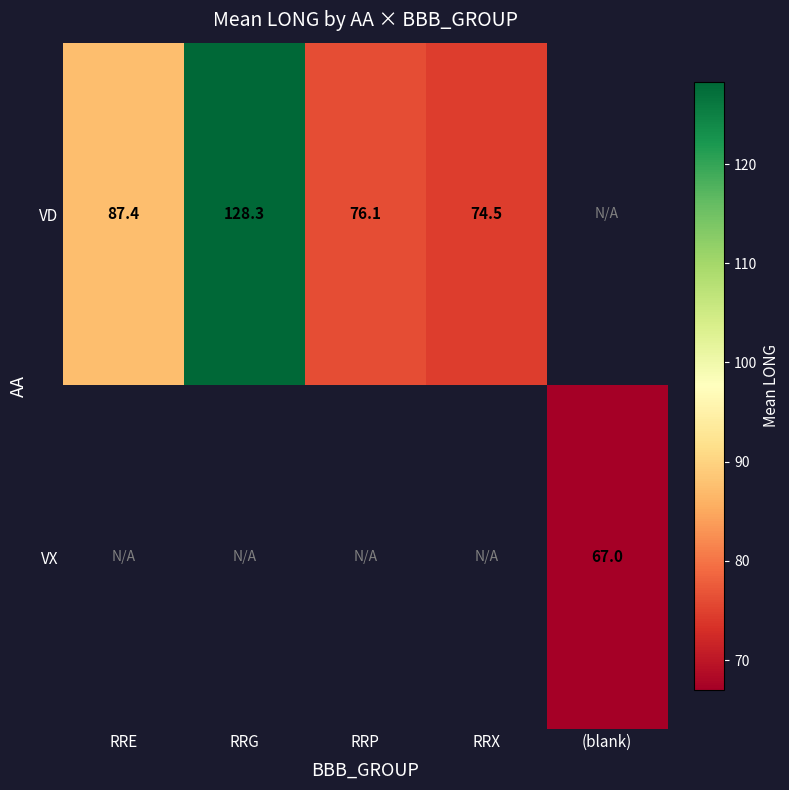

Where does the VD series first go above 87?

RRE